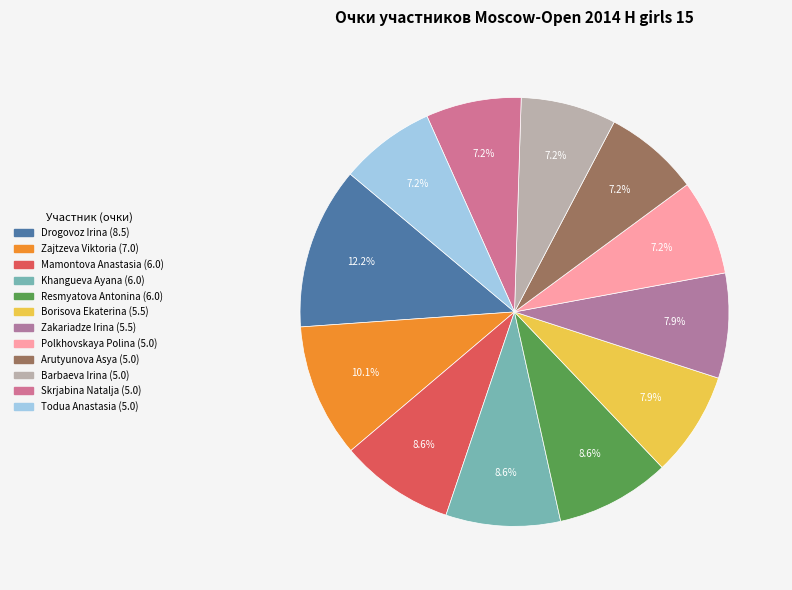

What percentage is NOT represented by Zajtzeva Viktoria?

89.9%